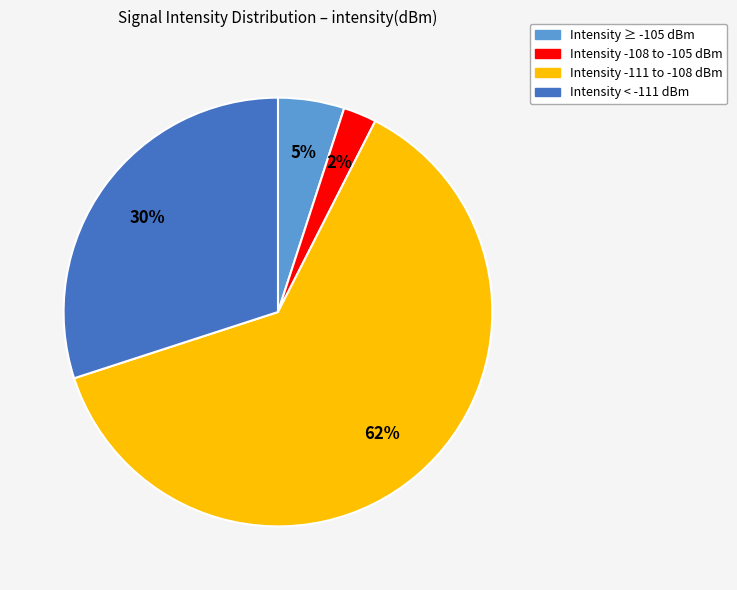

Which slice is the largest?

Intensity -111 to -108 dBm